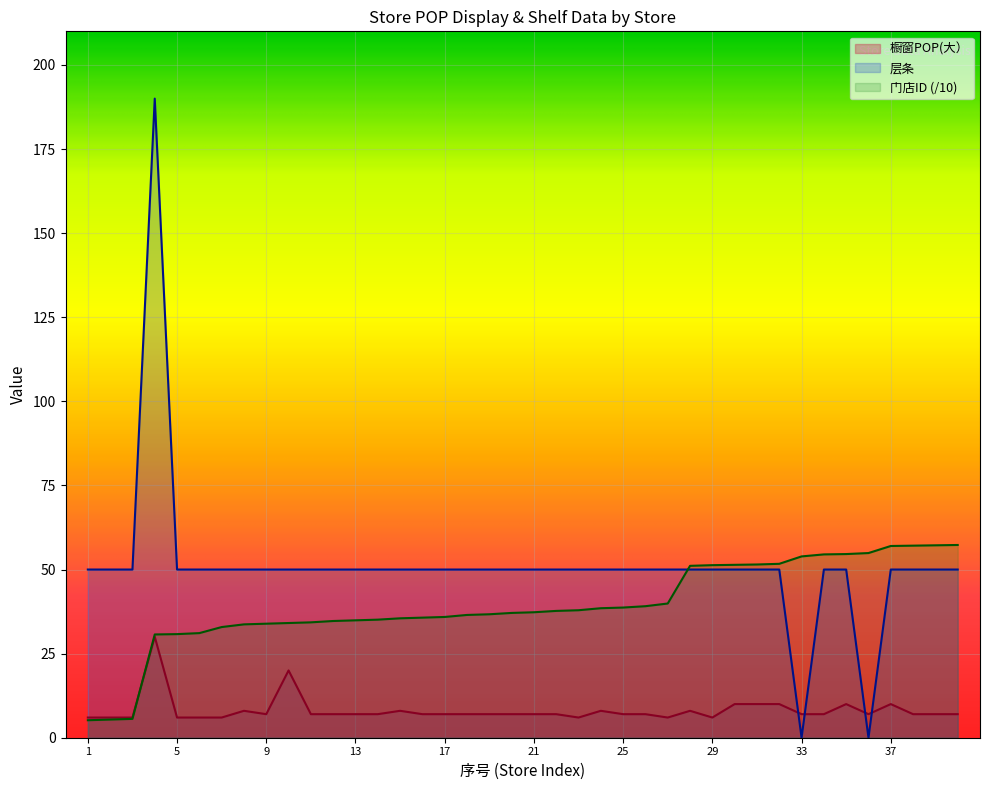

At which label does 门店ID first exceed 37?

20